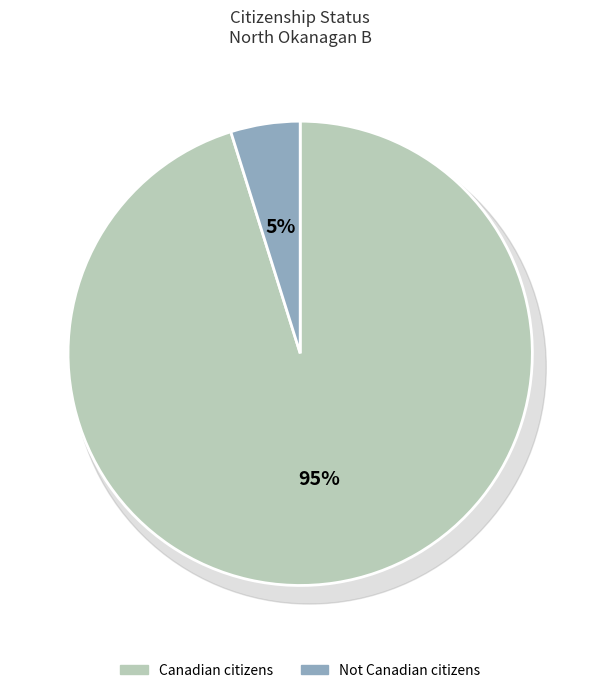

Which slice is the smallest?

Not Canadian citizens